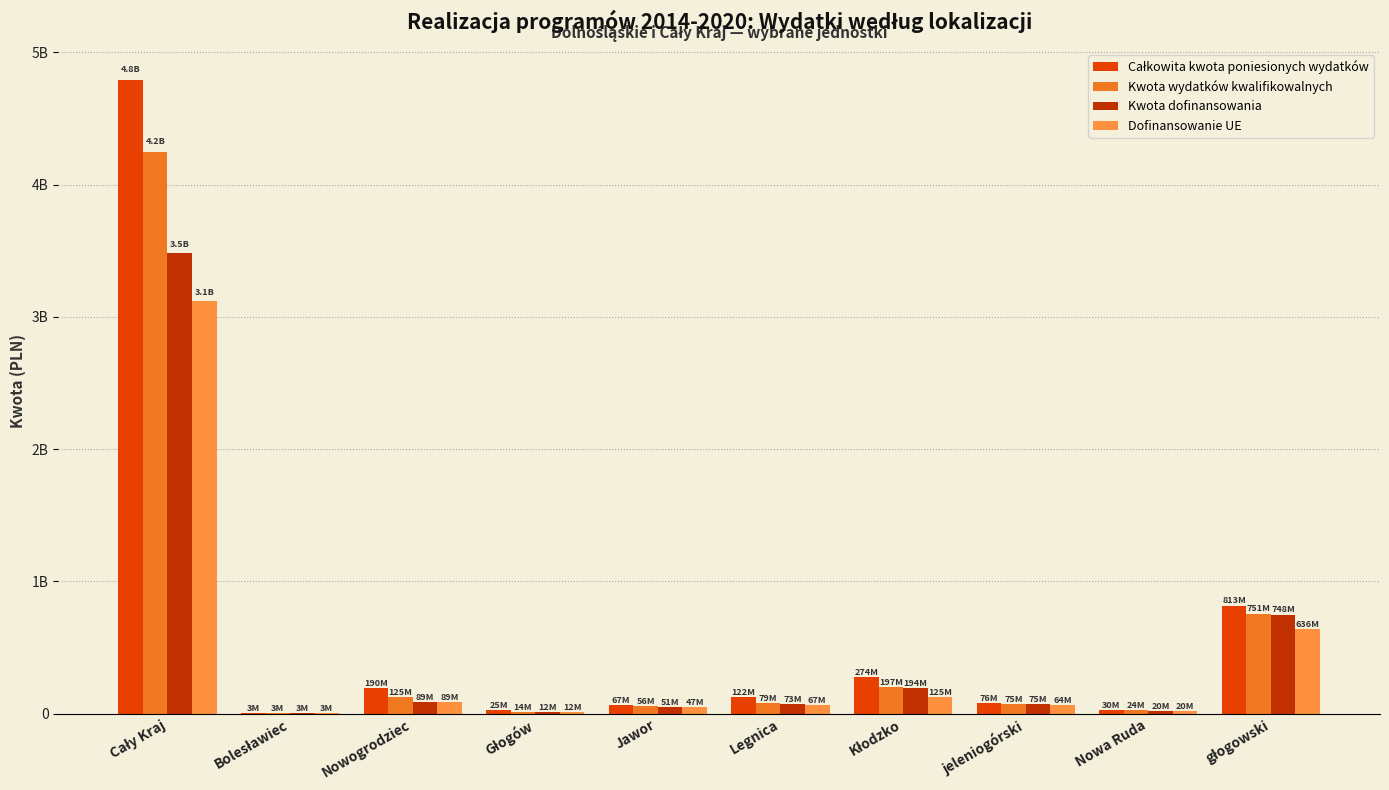

At which category is the sum across all series the highest?

Cały Kraj